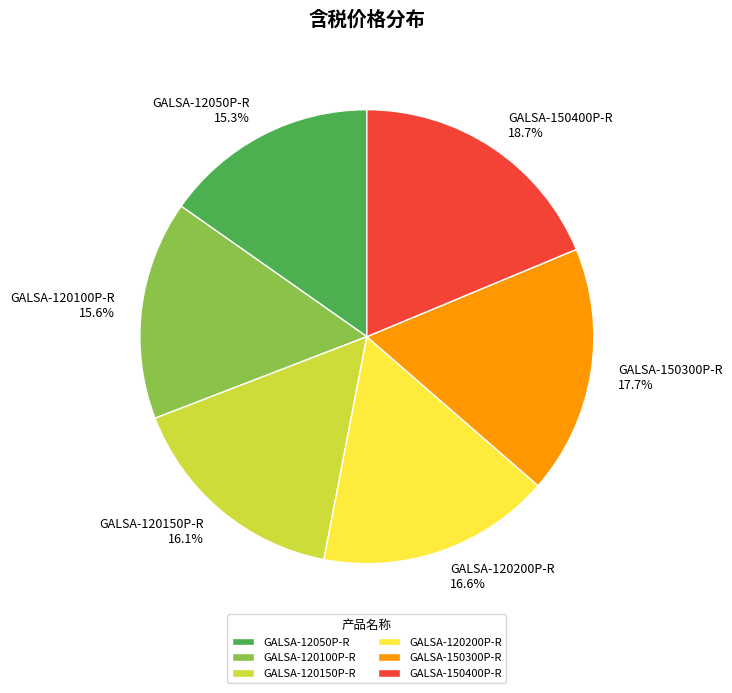

True or false: GALSA-12050P-R accounts for 15% of the total.

True